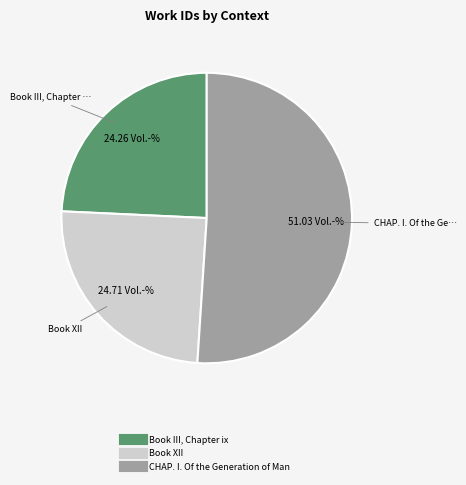

Count the number of slices in the pie.

3